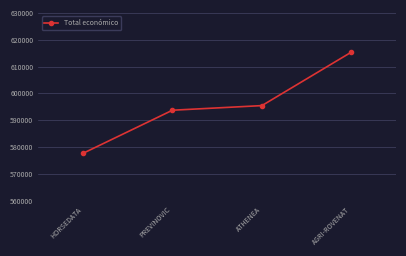

What is the maximum value shown in the chart?

615375